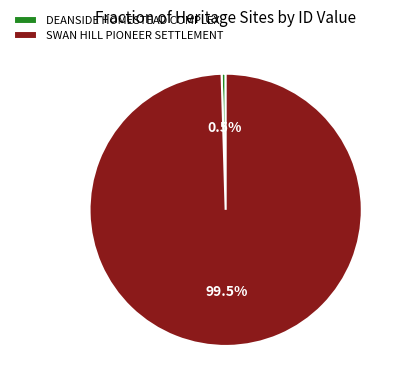

What is the majority slice?

SWAN HILL PIONEER SETTLEMENT